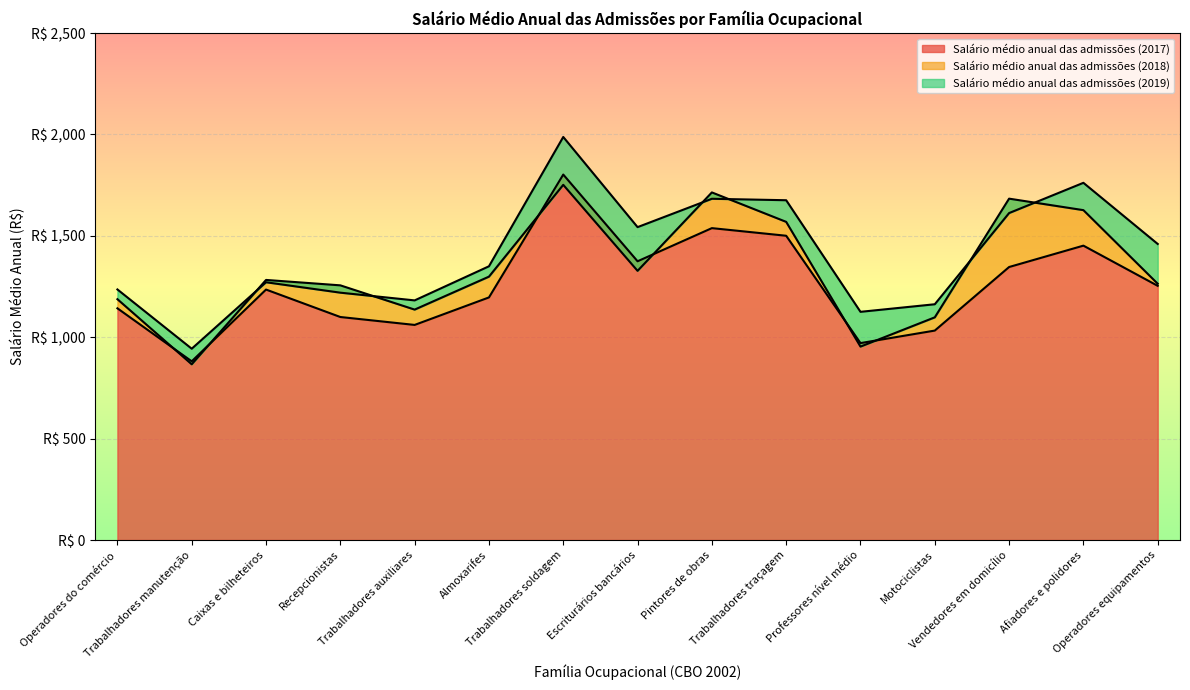

What is the difference between the Salário médio anual das admissões (2017) values at Vendedores em domicílio and Caixas e bilheteiros?

111.2